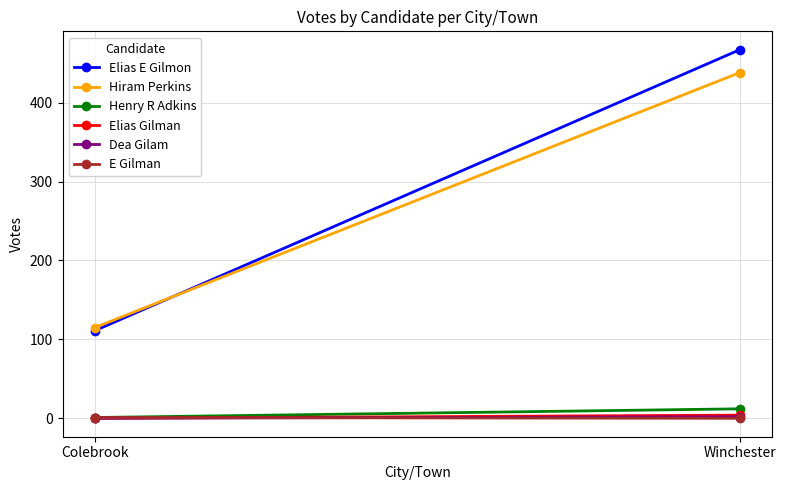

Reading left to right, transcribe all the data shown in this chart.

Elias E Gilmon: Colebrook=111	Winchester=467
Hiram Perkins: Colebrook=115	Winchester=438
Henry R Adkins: Colebrook=1	Winchester=12
Elias Gilman: Colebrook=0	Winchester=4
Dea Gilam: Colebrook=0	Winchester=2
E Gilman: Colebrook=1	Winchester=0